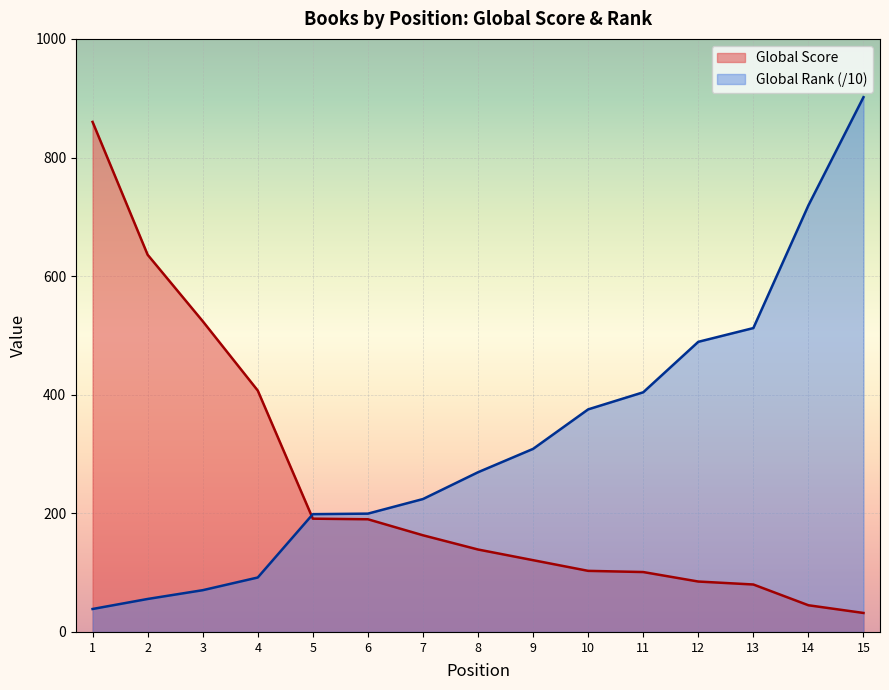

Which has a higher value, 1 or 11?

1